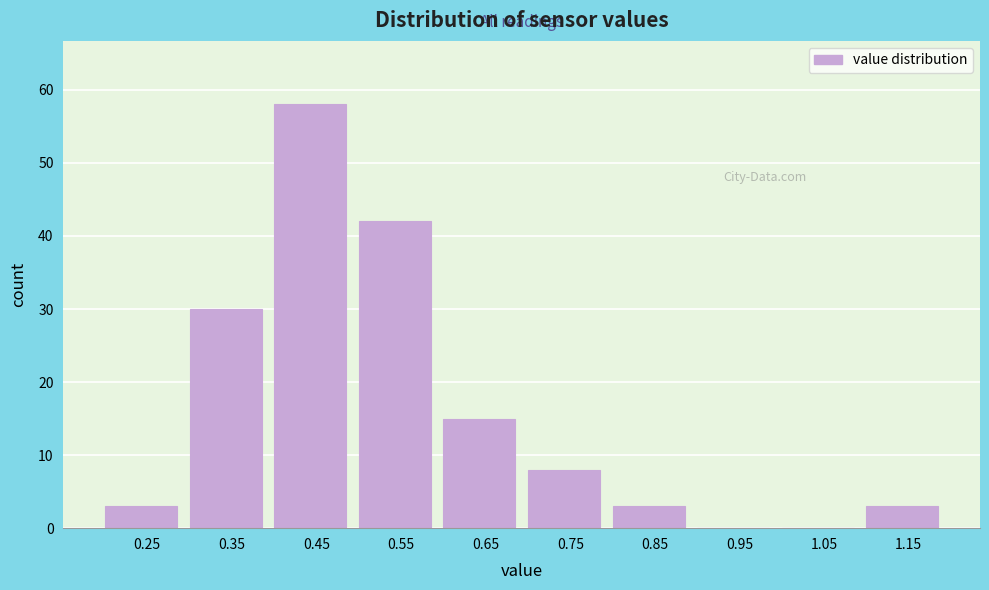

Reading right to left, what are all the values shown in this chart?

1.15=3	1.05=0	0.95=0	0.85=3	0.75=8	0.65=15	0.55=42	0.45=58	0.35=30	0.25=3